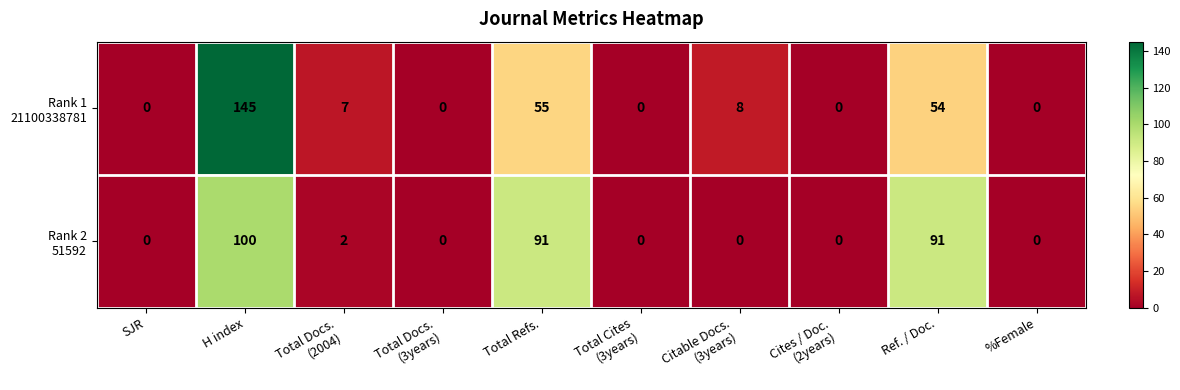

At which category is the sum across all series the highest?

H index